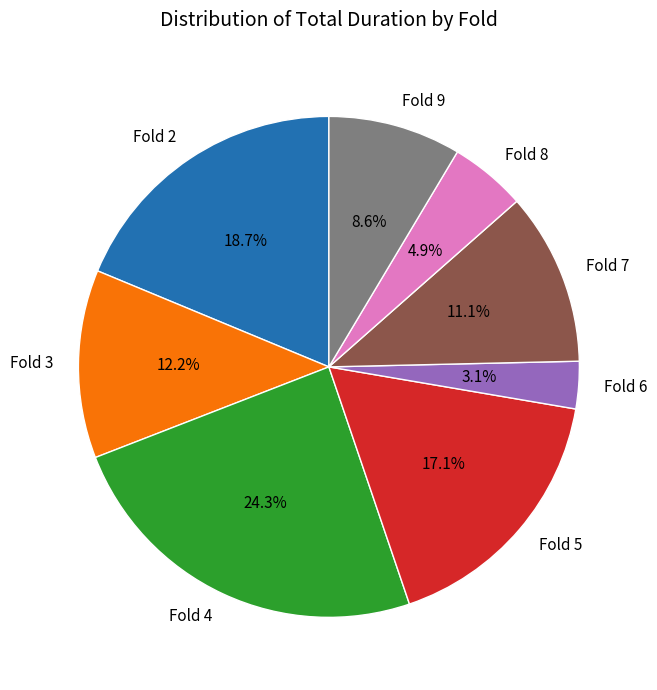

Rank the categories by value from lowest to highest.

Fold 6, Fold 8, Fold 9, Fold 7, Fold 3, Fold 5, Fold 2, Fold 4